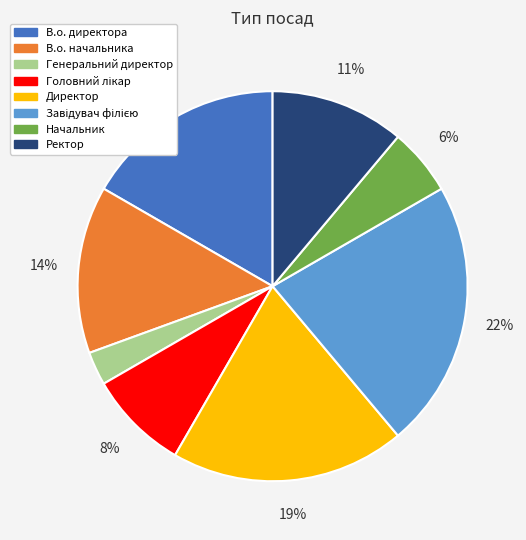

Which slice is the smallest?

Генеральний директор